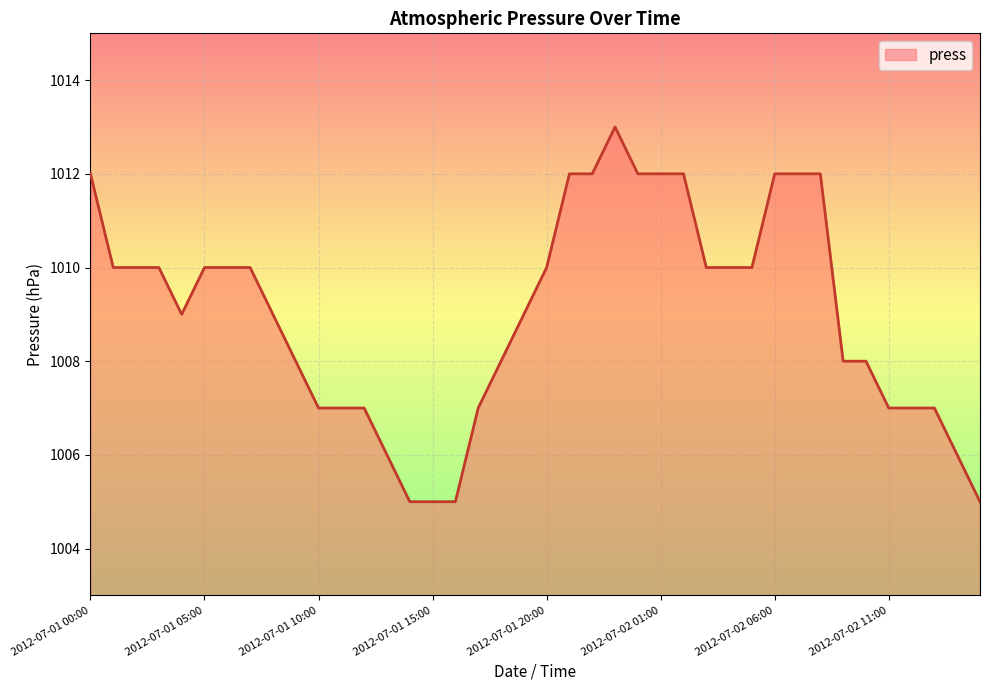

What is the difference between the maximum and minimum values?

8